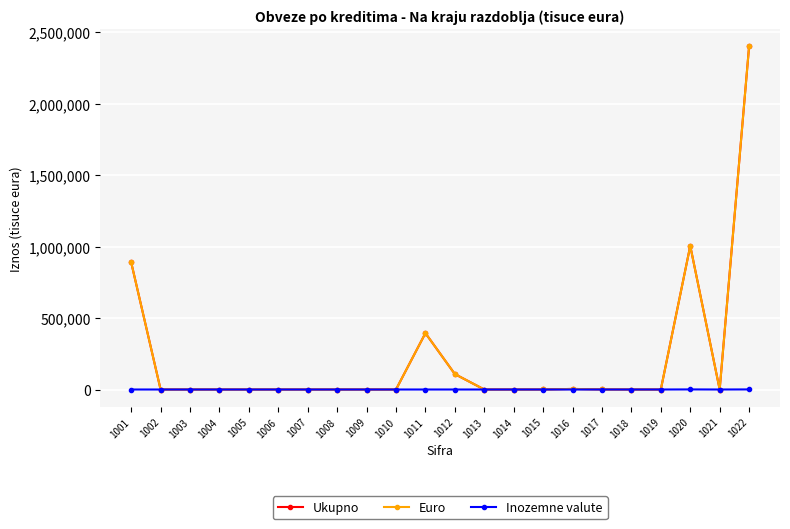

The value of Inozemne valute at 1018 is 0. True or false?

True